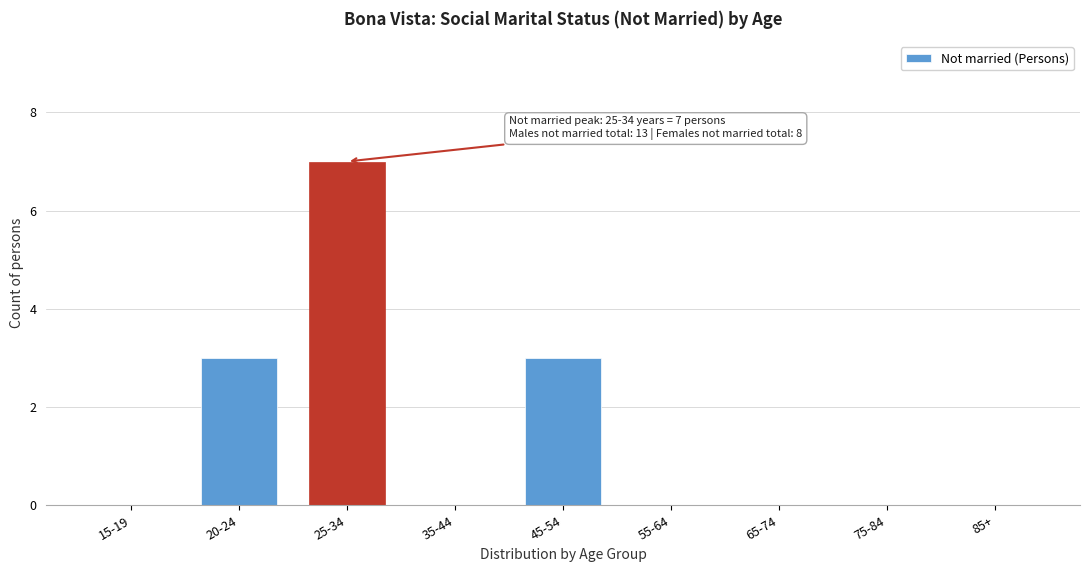

Reading left to right, extract all data points from this chart.

15-19=0	20-24=3	25-34=7	35-44=0	45-54=3	55-64=0	65-74=0	75-84=0	85+=0